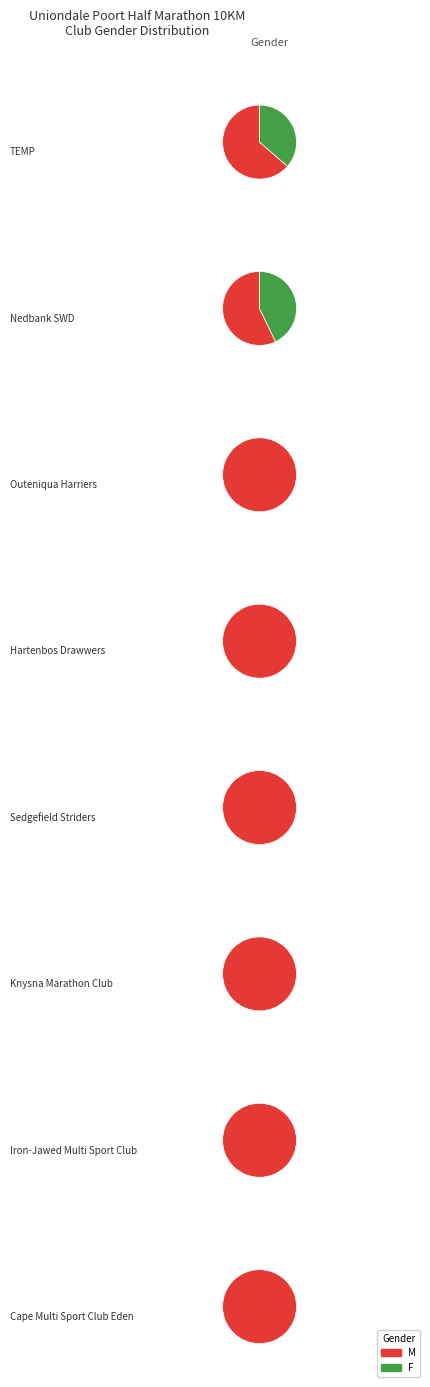

What is the majority slice?

M